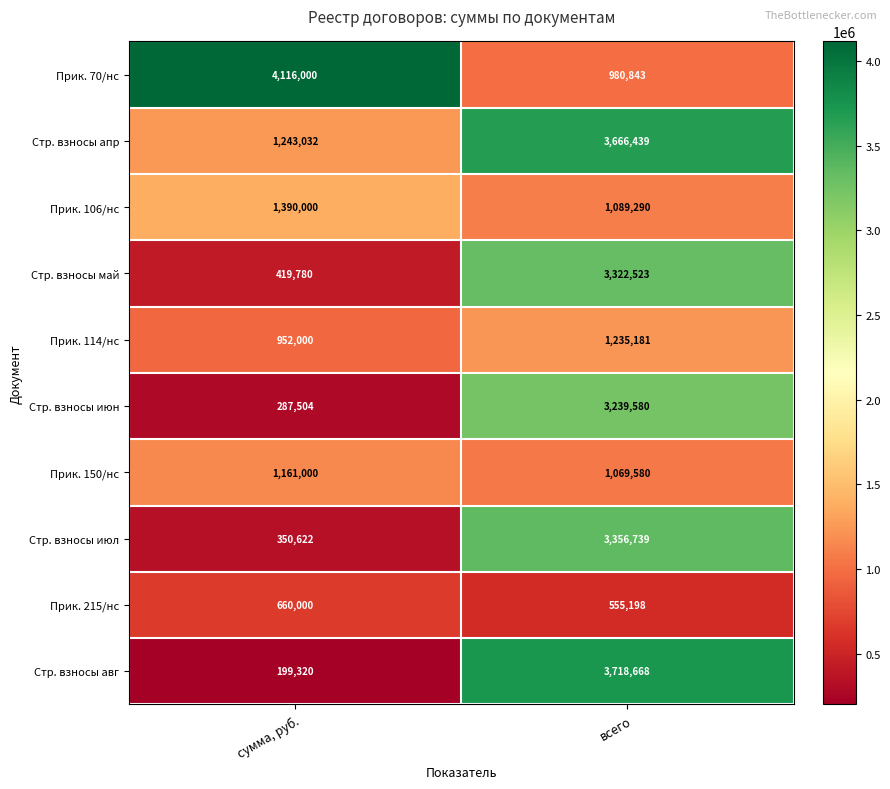

Count the number of categories in the chart.

2